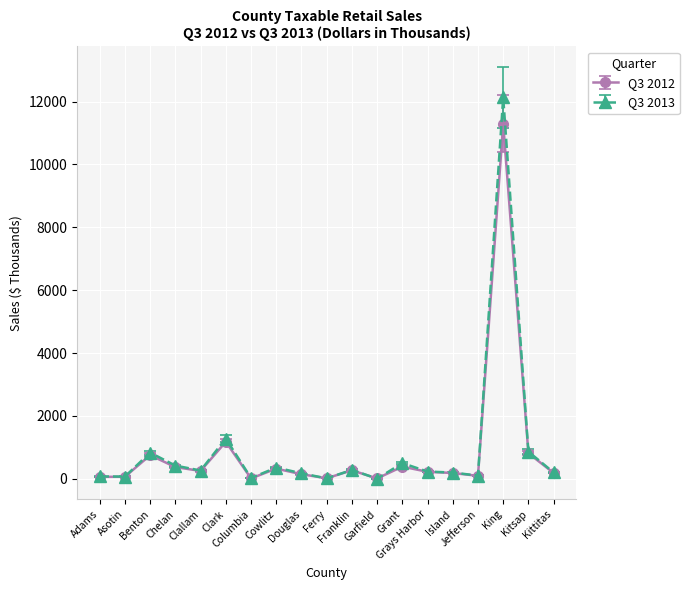

At how many categories does at least one series exceed 9285?

1